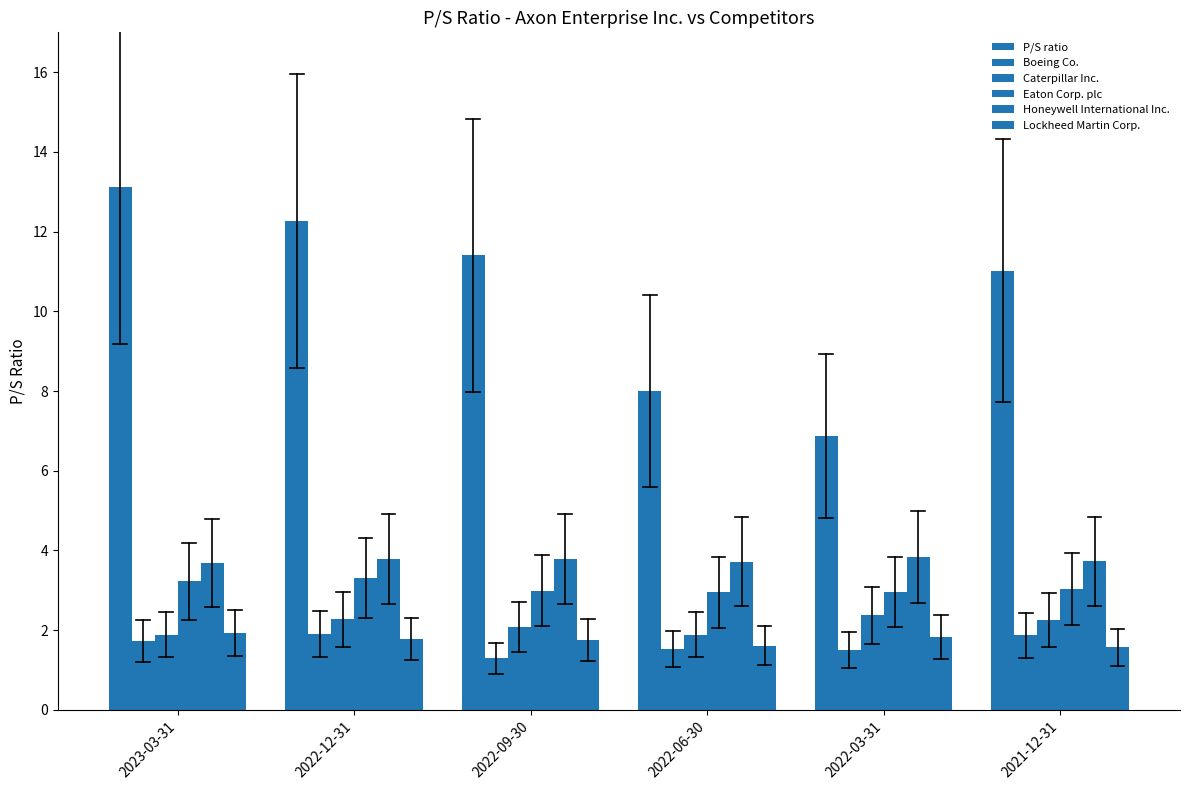

Which series changed the most between 2022-06-30 and 2021-12-31?

P/S ratio